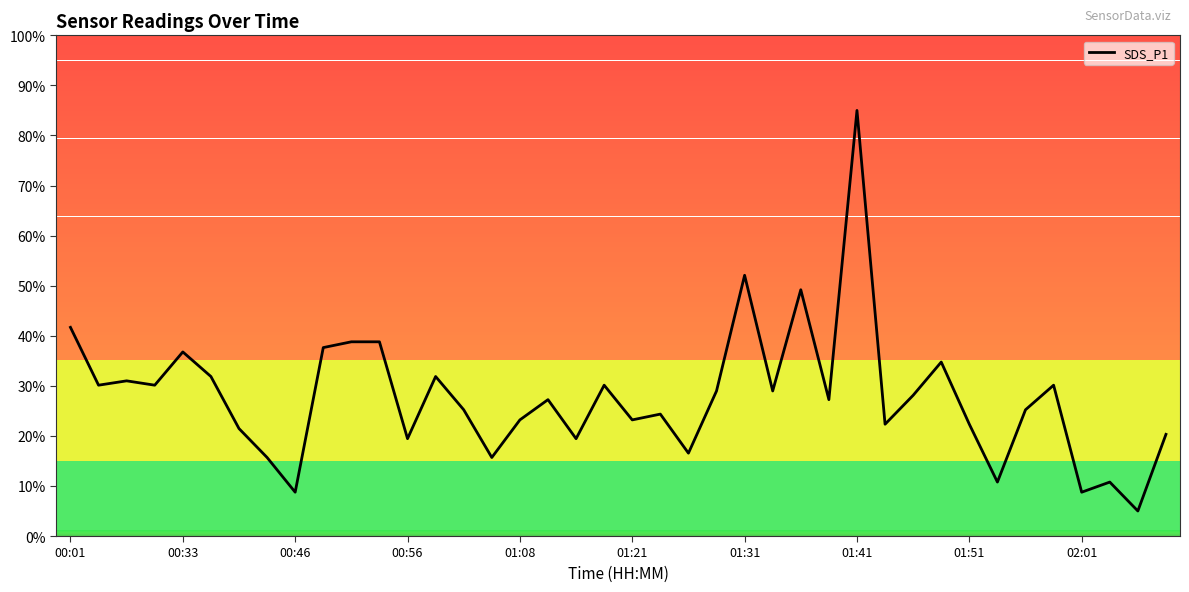

What is the greatest value displayed?

85.0